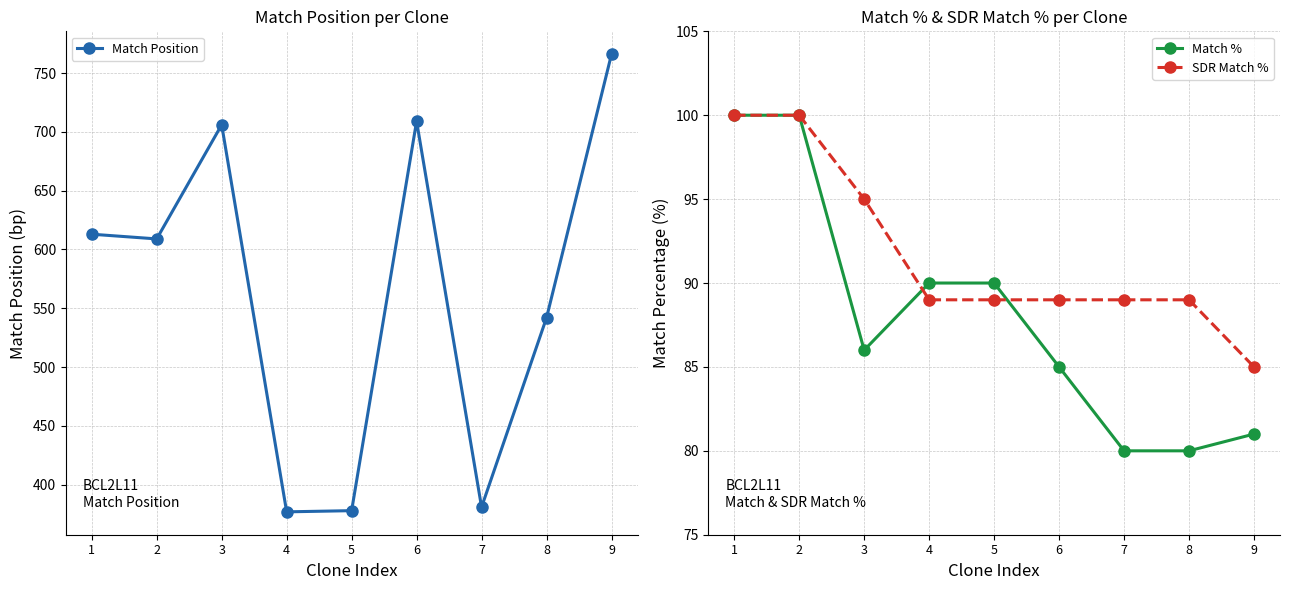

At which label does SDR Match % reach its minimum?

9